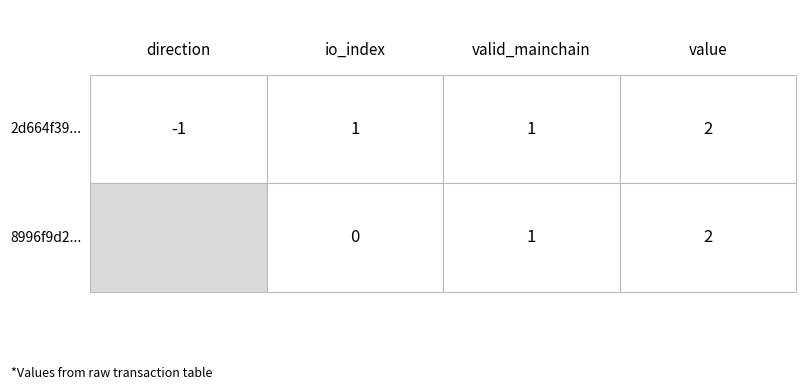

What is the sum of all 2d664f395e0816a7a58c0f58548cf0efae80d2a values?

3